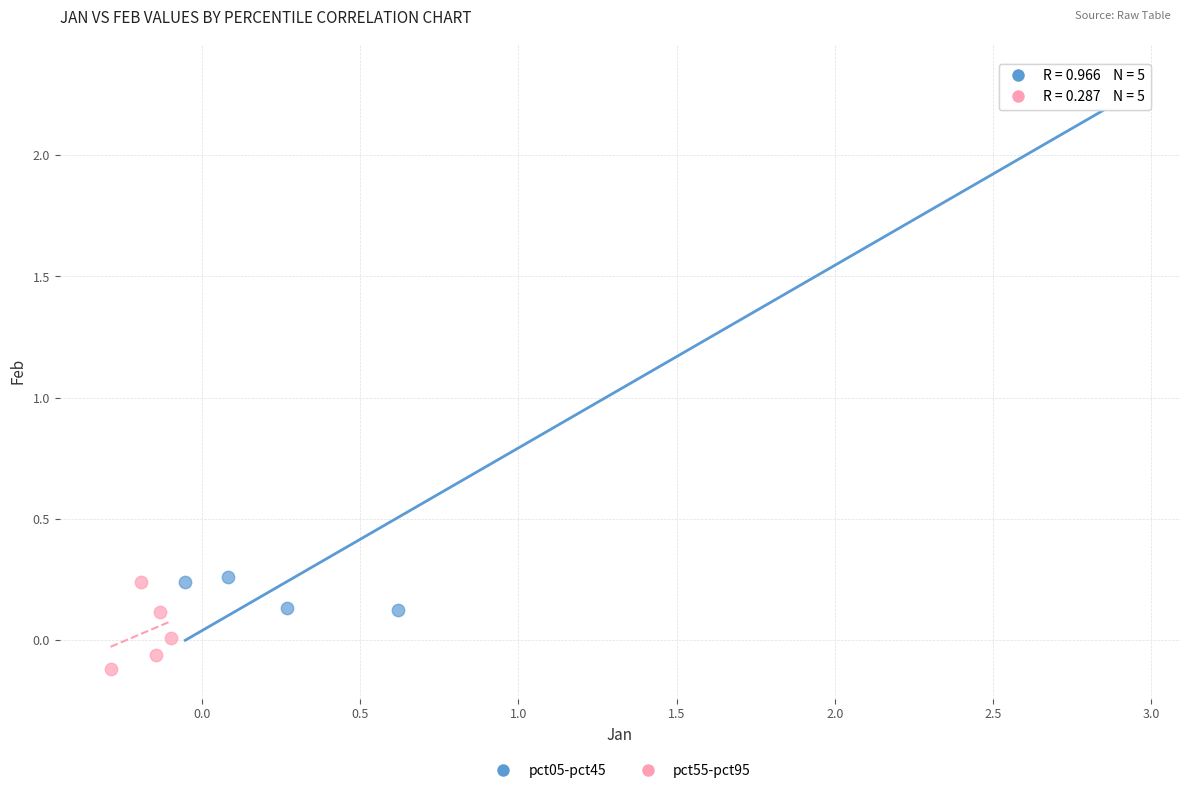

Which series has the widest spread of Y values?

pct05-pct45